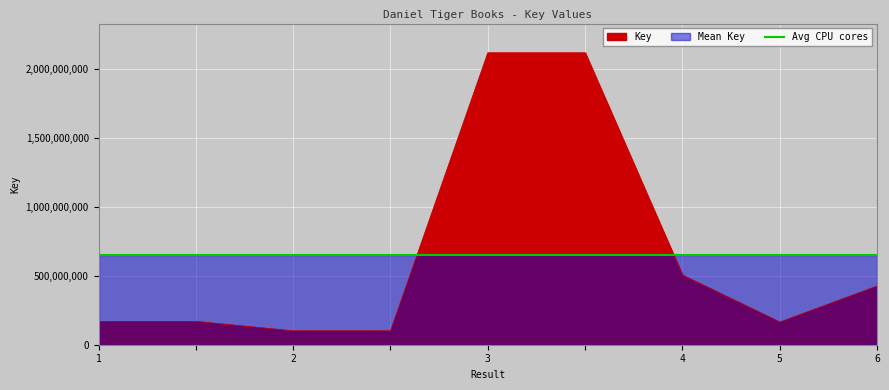

Count the number of values greater than 169389929.

4